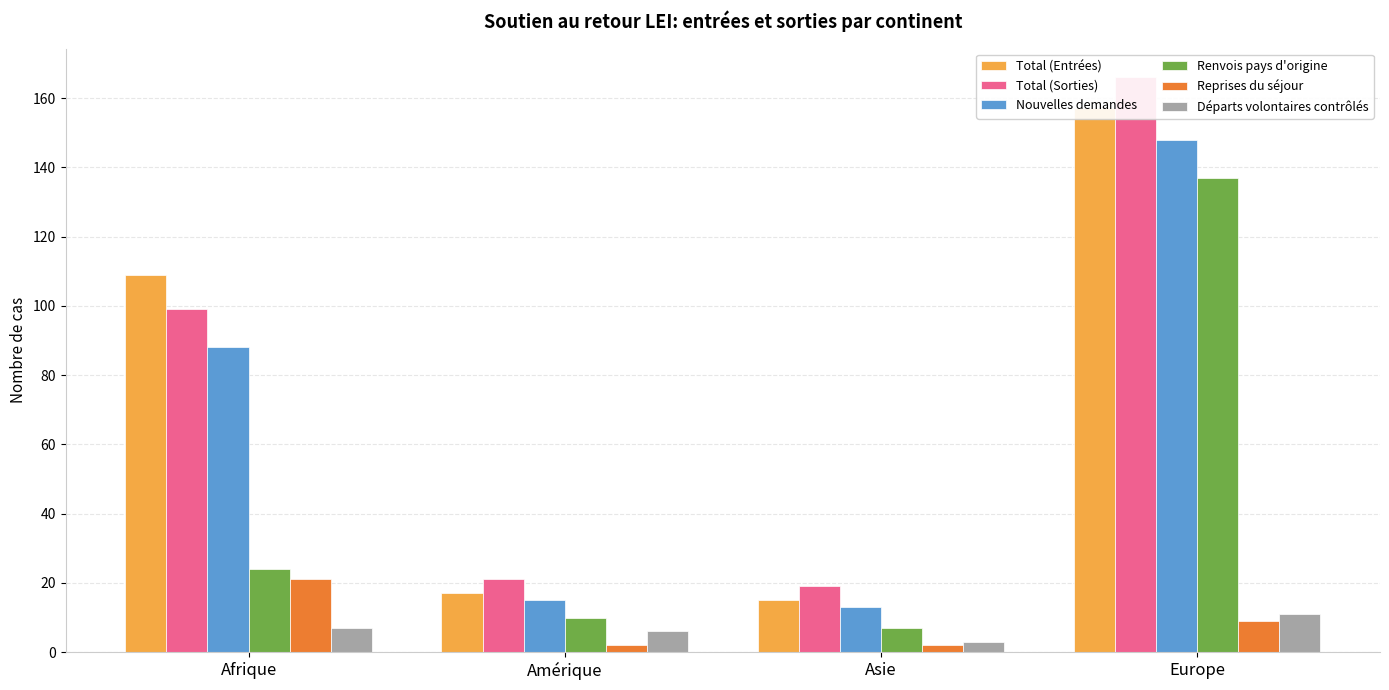

Where is Total (Entrées) nearest to the value 86?

Afrique